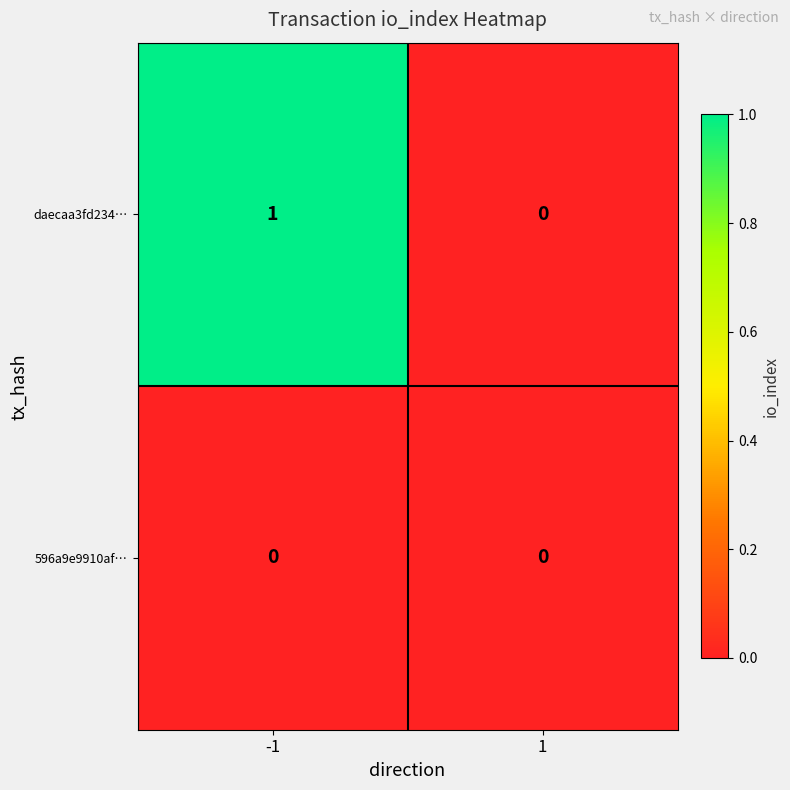

The value of daecaa3fd234… at 1 is 0. True or false?

True